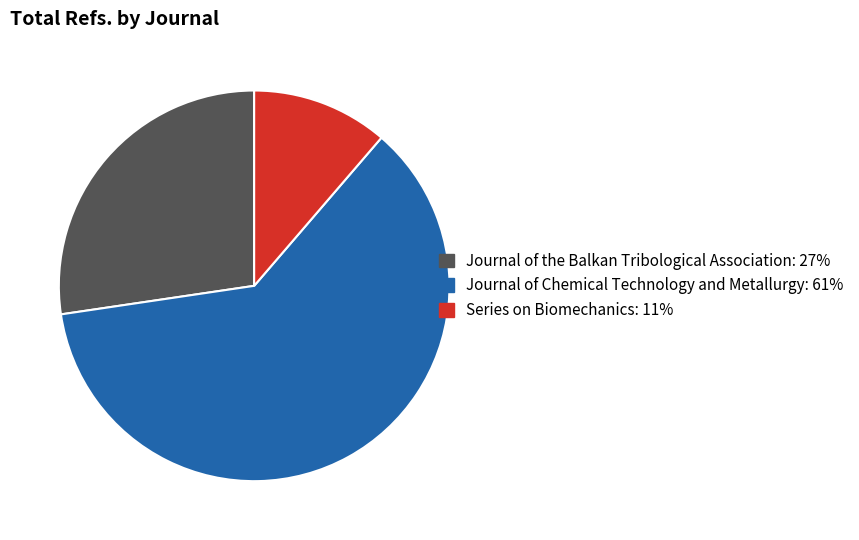

Do Series on Biomechanics and Journal of the Balkan Tribological Association together represent more than half of the pie?

No